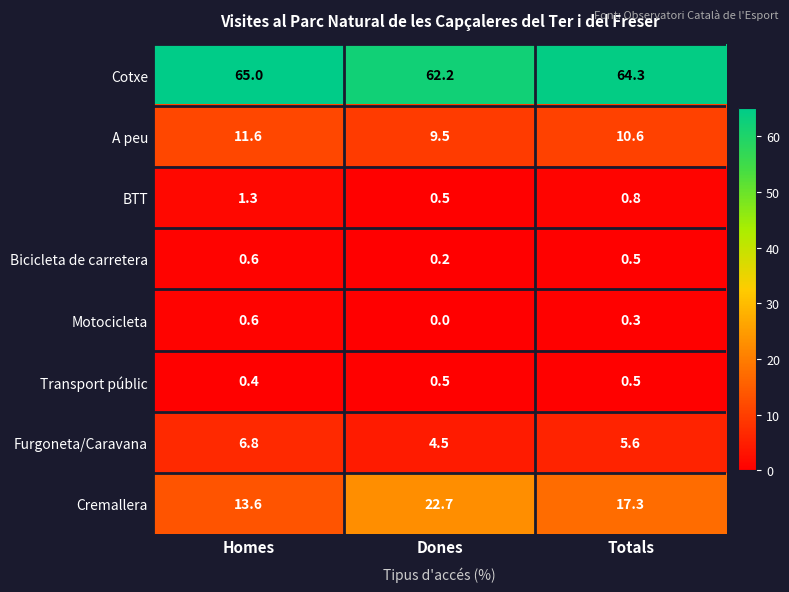

What is the greatest value displayed?

65.0